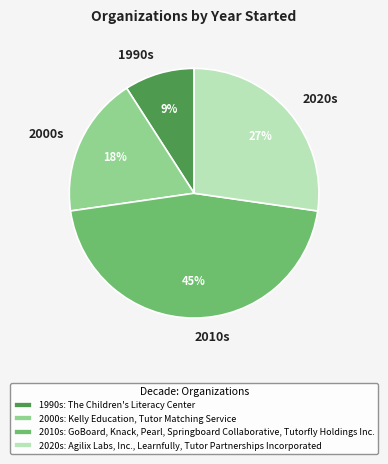

To the nearest percent, what is the average slice percentage?

25%